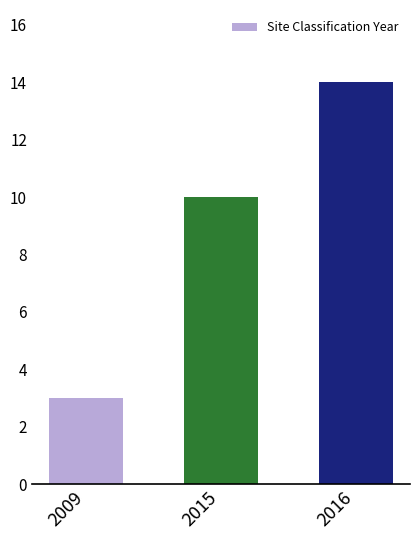

Rank the categories by value from highest to lowest.

2016, 2015, 2009